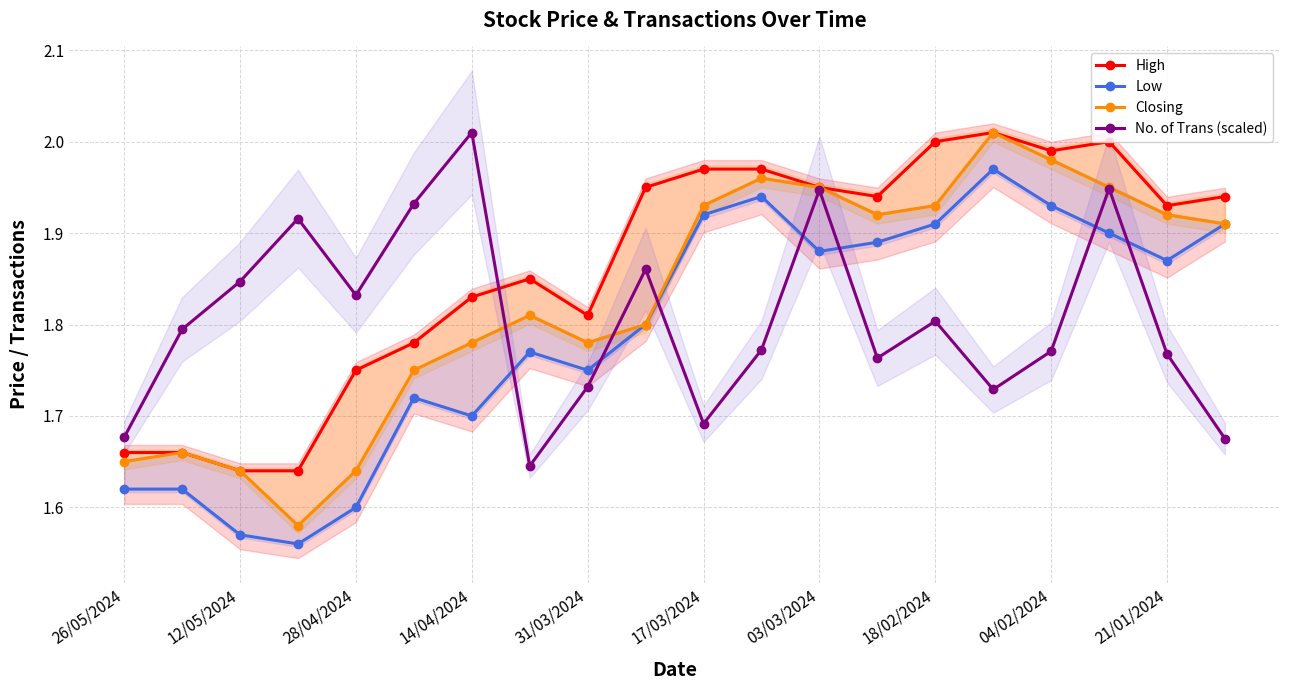

At which category does No. of Trans (scaled) reach its first local valley?

28/04/2024